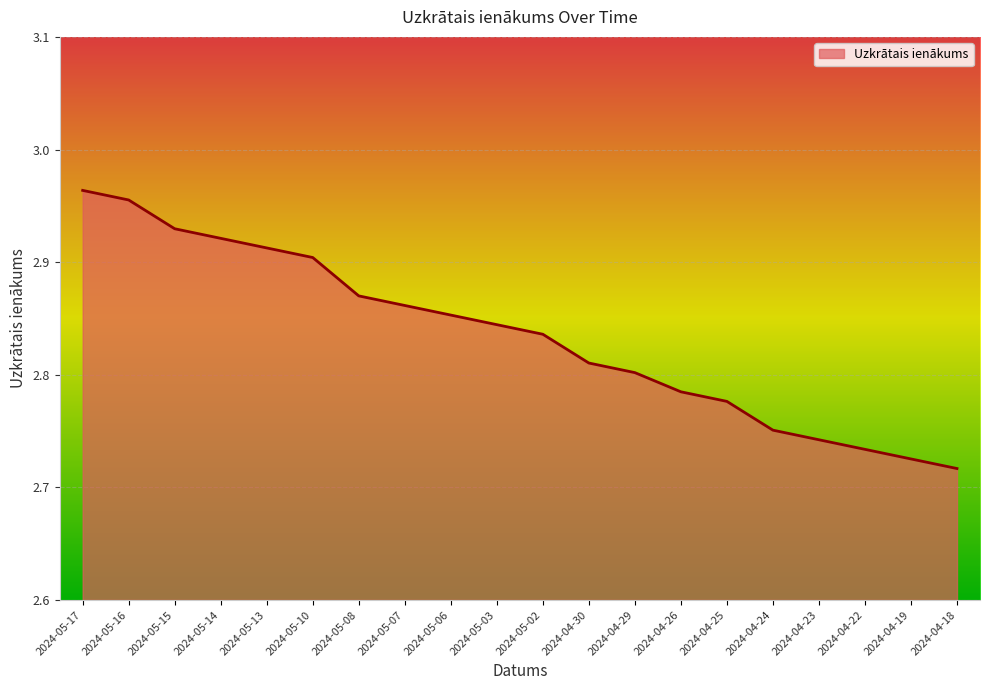

Approximately how many times larger is the value at 2024-04-23 compared to 2024-04-26?

1.0